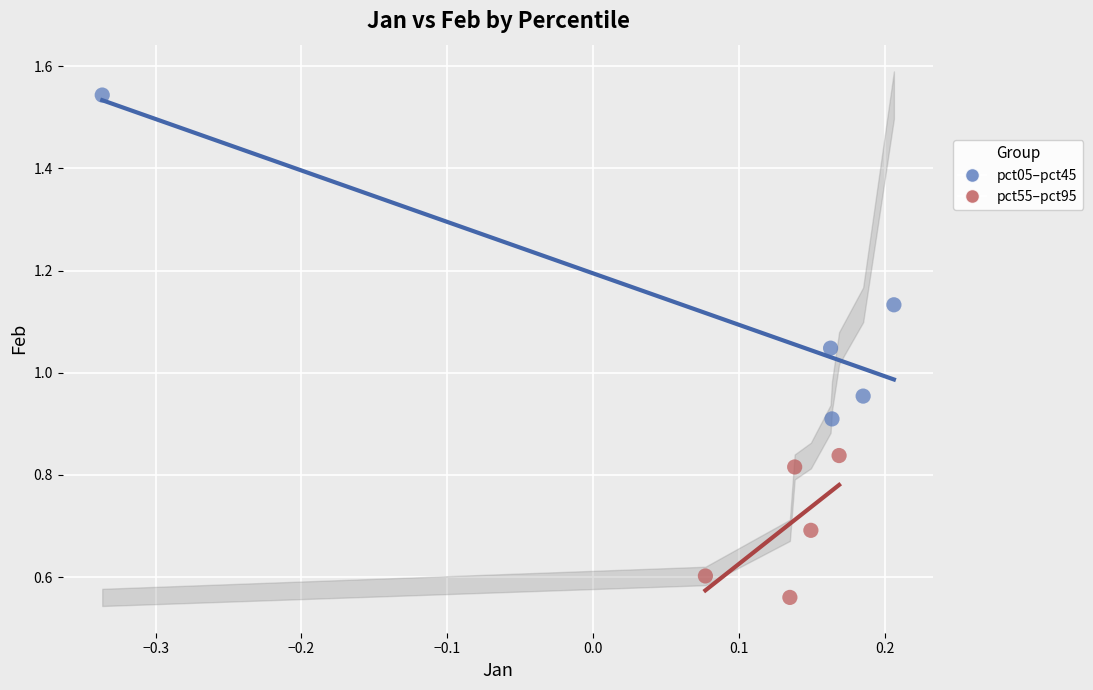

Which series contains the highest Y value?

pct05–pct45